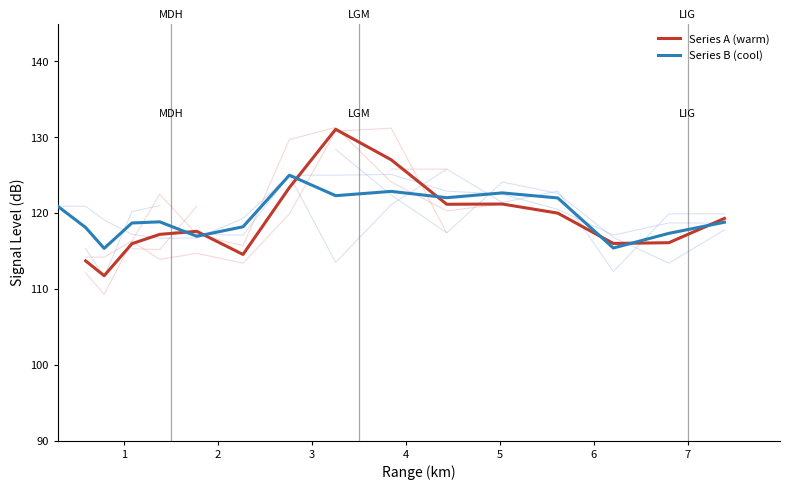

The Series B (cool) series shows 118.1 at 1. True or false?

True